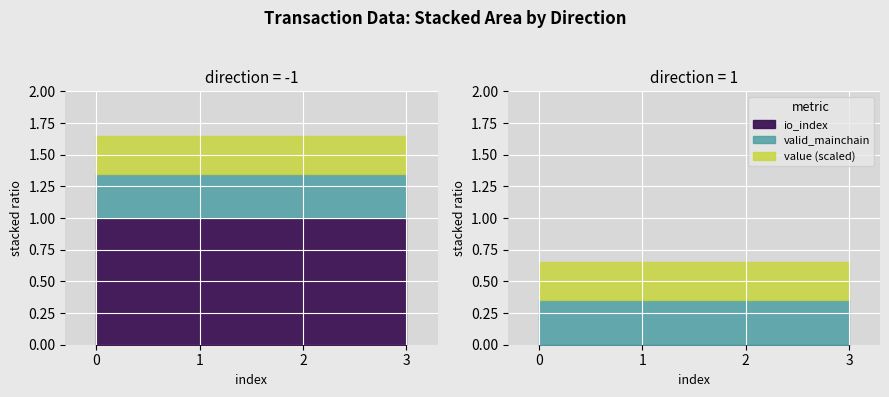

True or false: valid_mainchain and io_index intersect in this chart.

False